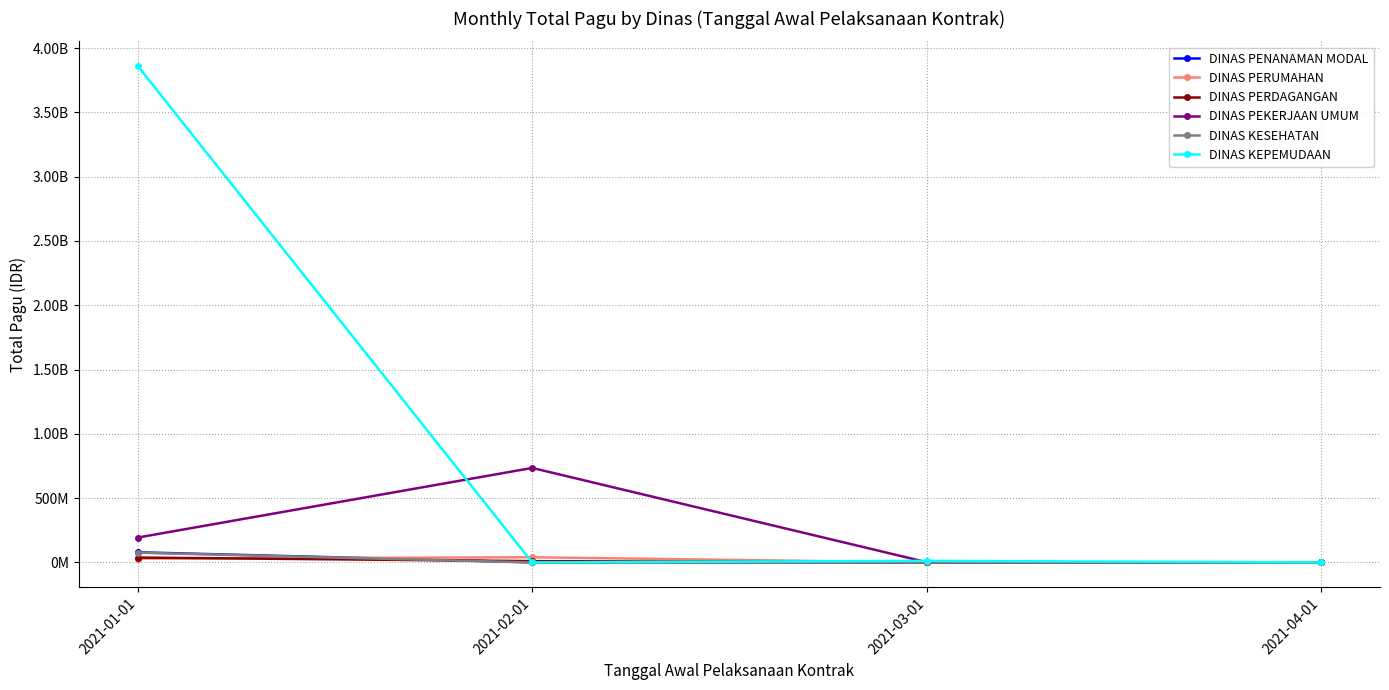

What are all the series names shown in the legend?

DINAS PENANAMAN MODAL, DINAS PERUMAHAN, DINAS PERDAGANGAN, DINAS PEKERJAAN UMUM, DINAS KESEHATAN, DINAS KEPEMUDAAN